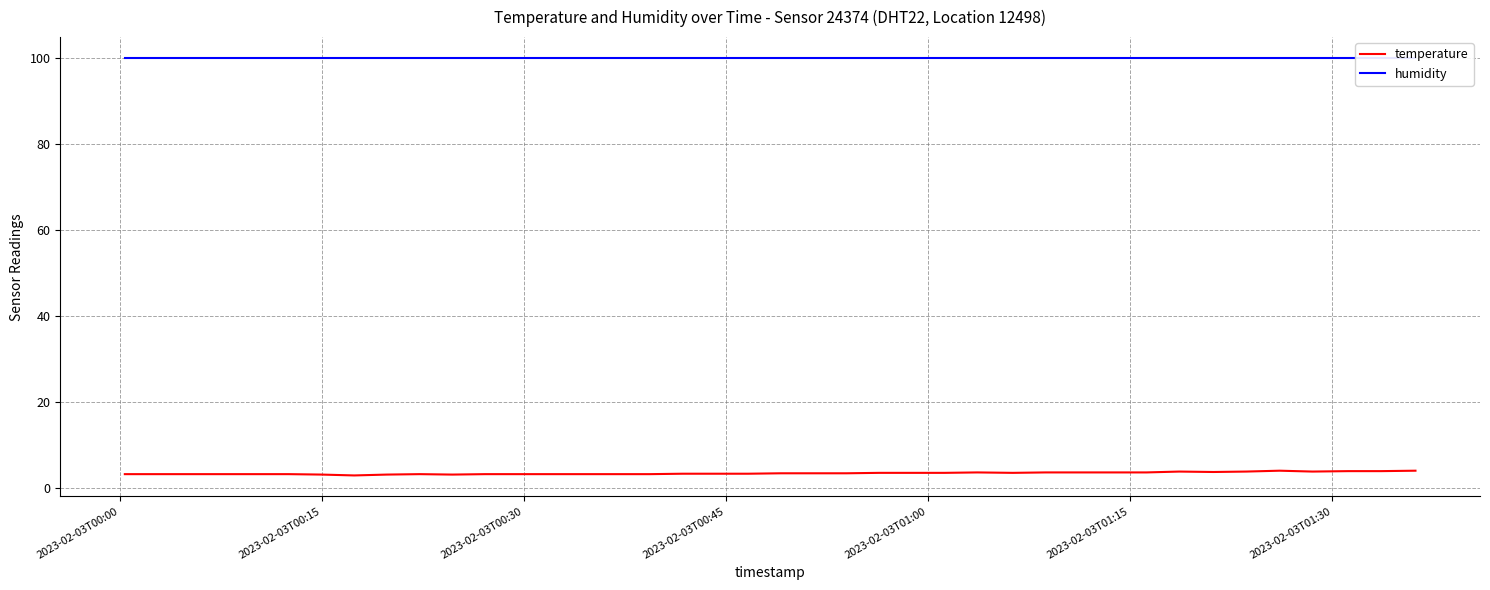

Which series has the largest range (max minus min)?

temperature